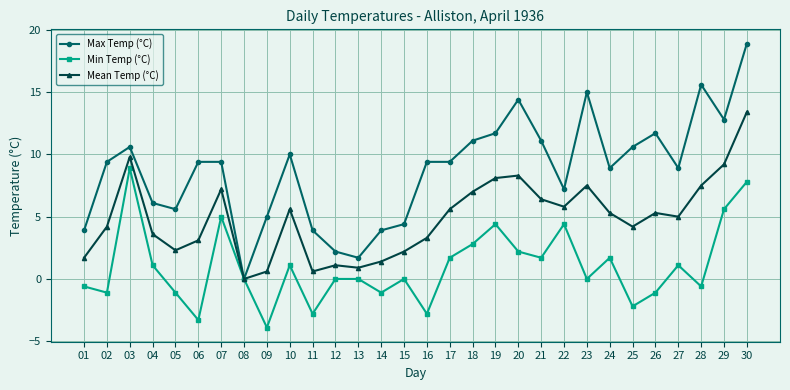

Where is the first local minimum for Min Temp (°C)?

02